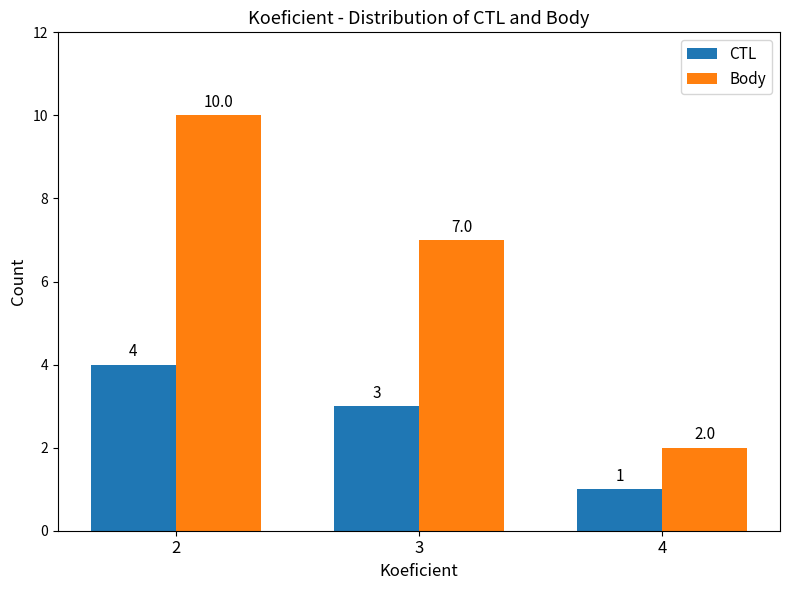

Reading left to right, extract all data points from this chart.

CTL: 2=4	3=3	4=1
Body: 2=10	3=7	4=2